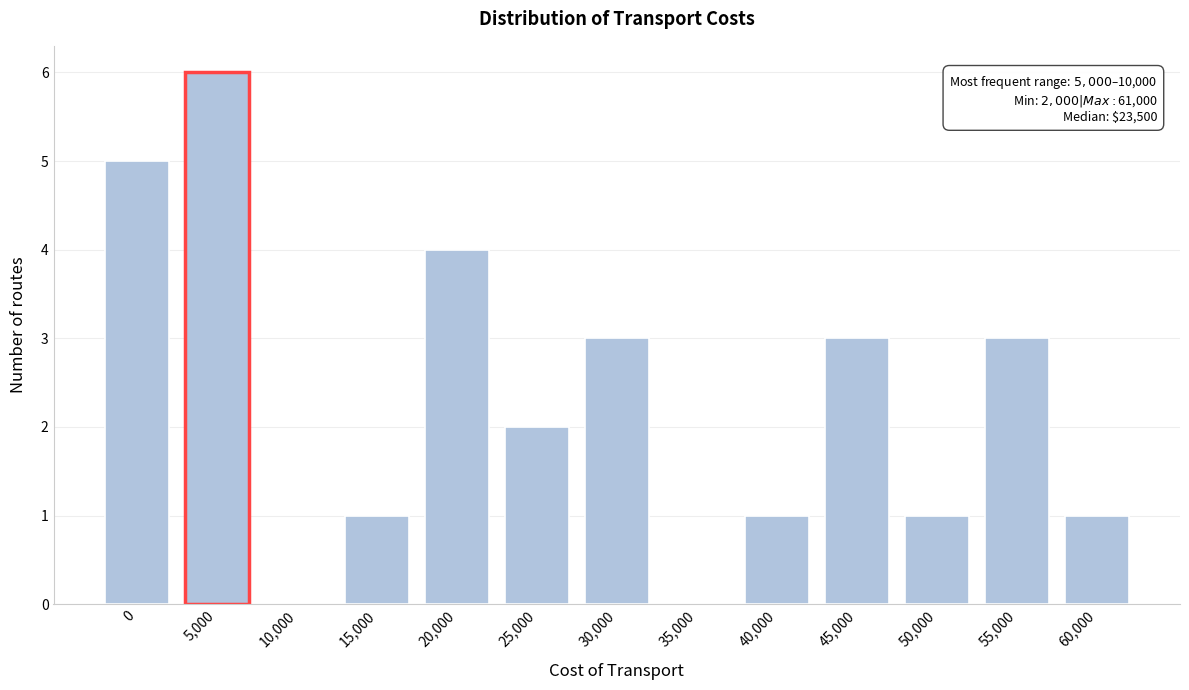

Reading left to right, what are all the values shown in this chart?

0=5	5,000=6	10,000=0	15,000=1	20,000=4	25,000=2	30,000=3	35,000=0	40,000=1	45,000=3	50,000=1	55,000=3	60,000=1